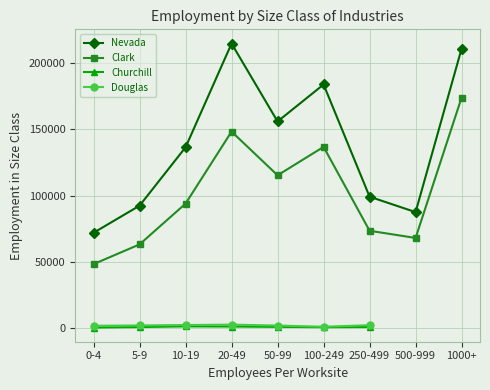

Does the chart display data point markers on the line(s)?

Yes